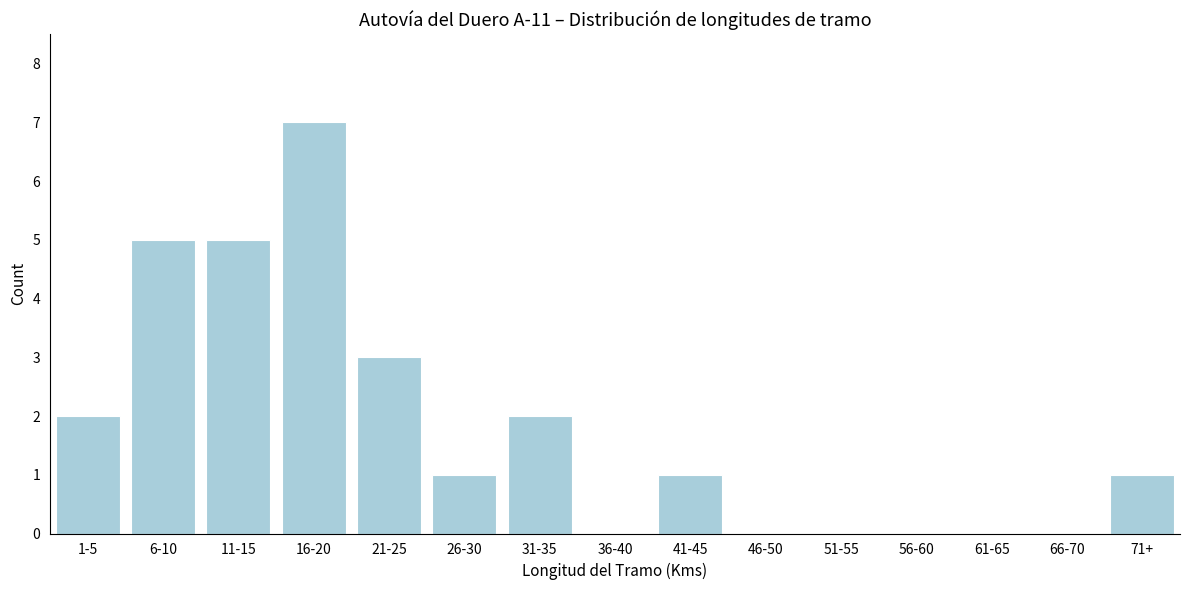

Reading left to right, what are all the values shown in this chart?

1-5=2	6-10=5	11-15=5	16-20=7	21-25=3	26-30=1	31-35=2	36-40=0	41-45=1	46-50=0	51-55=0	56-60=0	61-65=0	66-70=0	71+=1